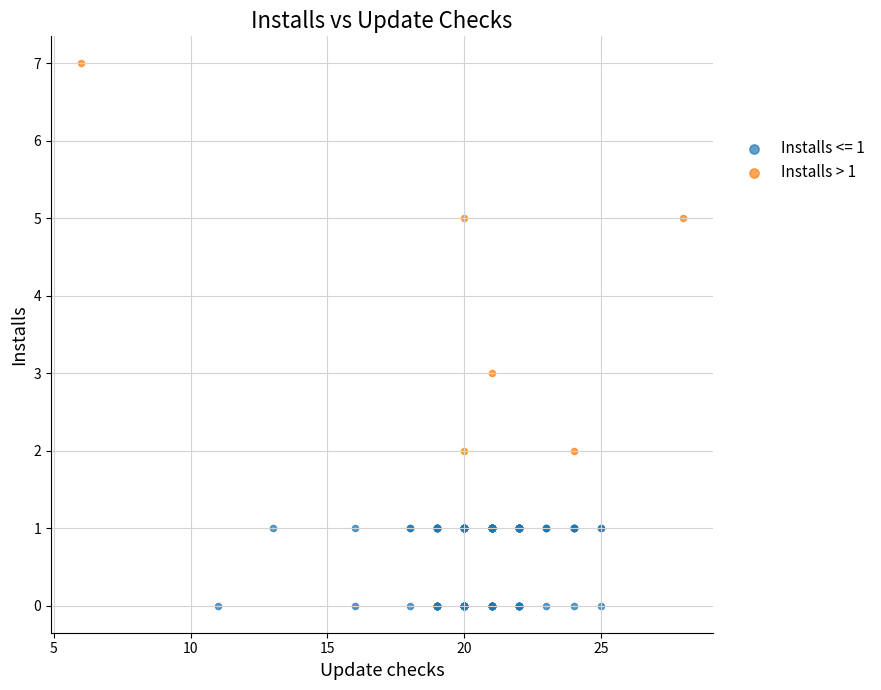

Which series reaches the minimum Y coordinate?

Installs <= 1